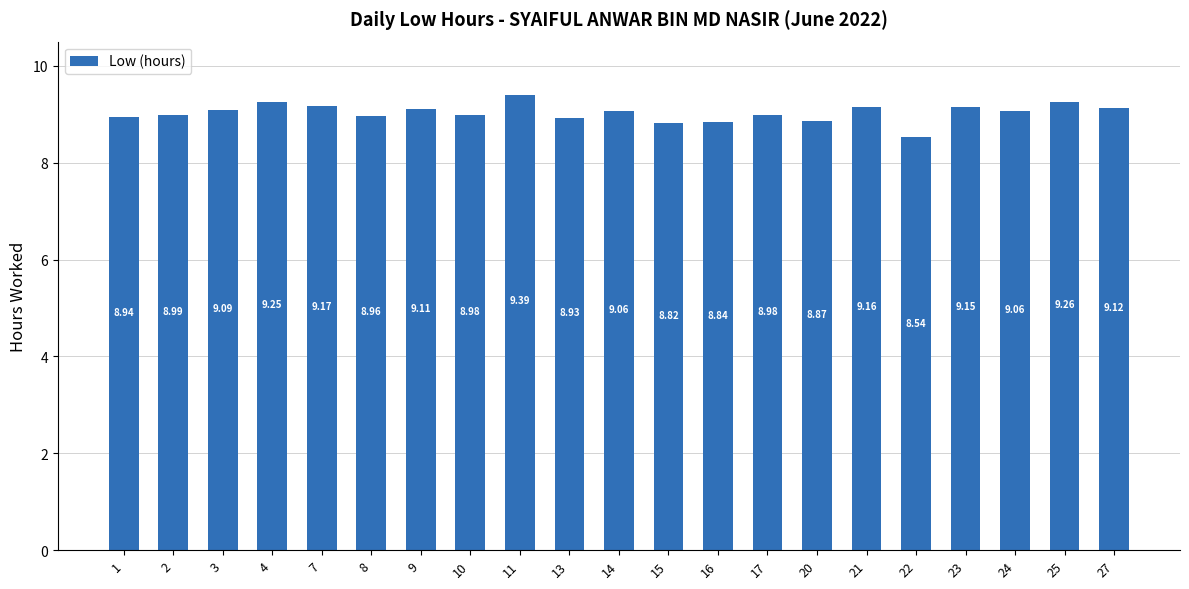

What is the average value?

9.0